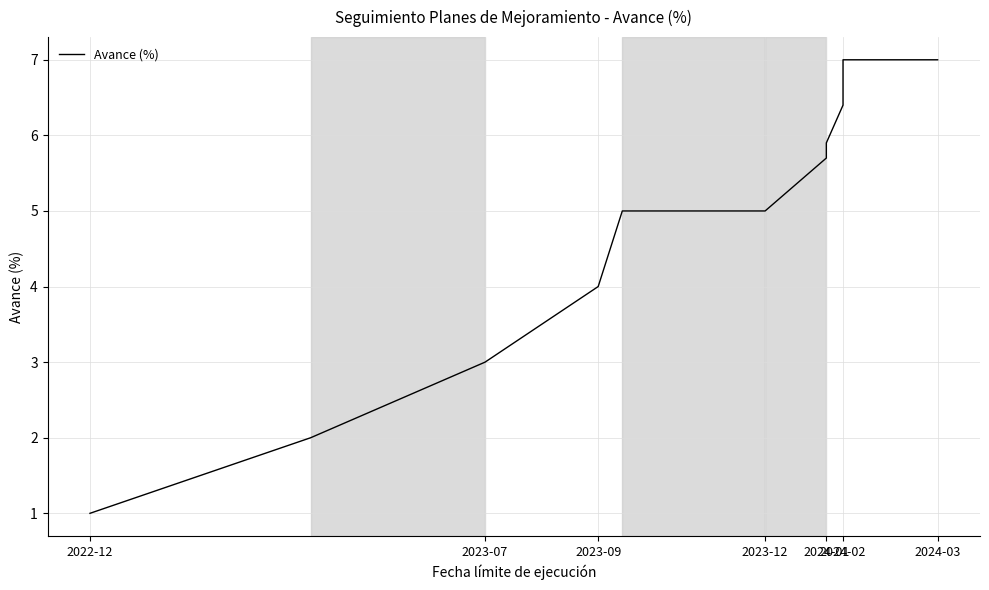

Count the number of values greater than 5.

5